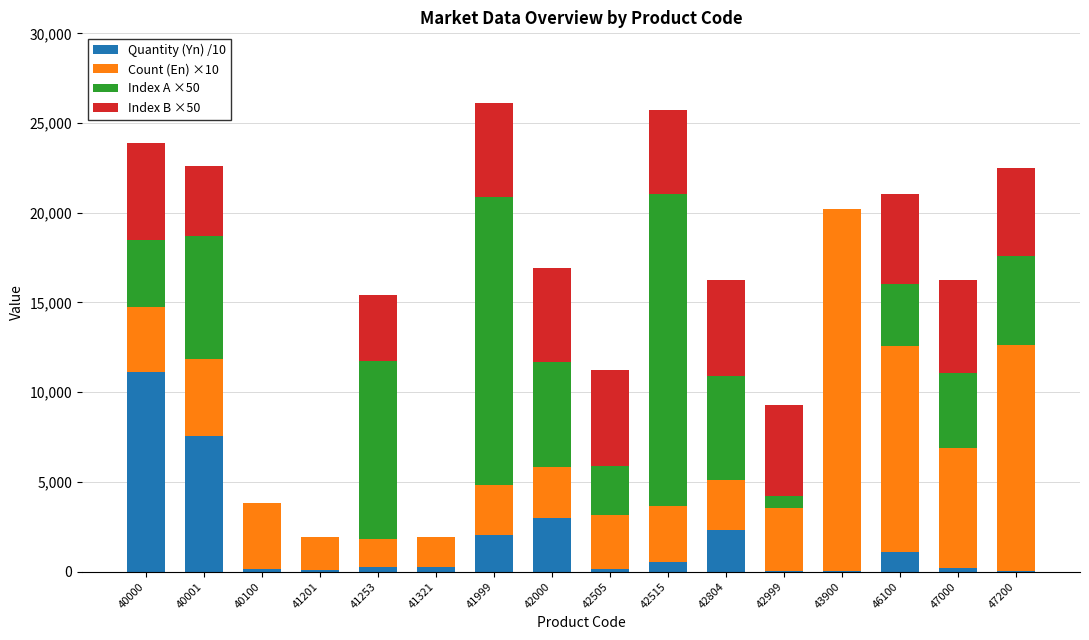

What is the highest value of the Quantity (Yn) /10 series?

11125.3